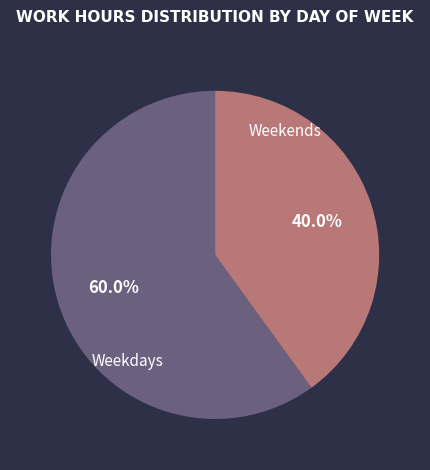

Approximately how many times larger is the value at Weekends compared to Weekdays?

0.7